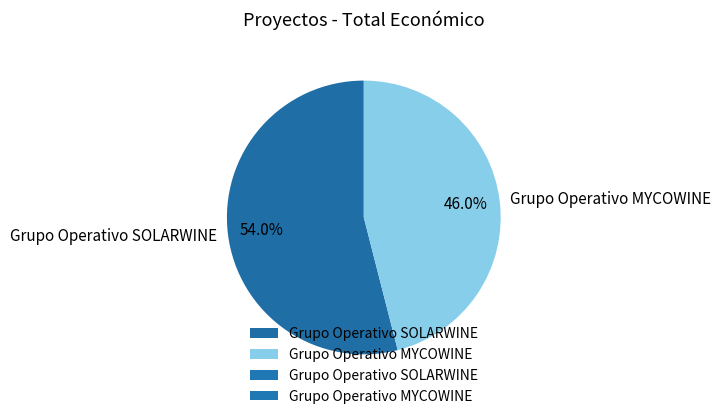

What is the ratio of the value at Grupo Operativo MYCOWINE to the value at Grupo Operativo SOLARWINE?

0.9